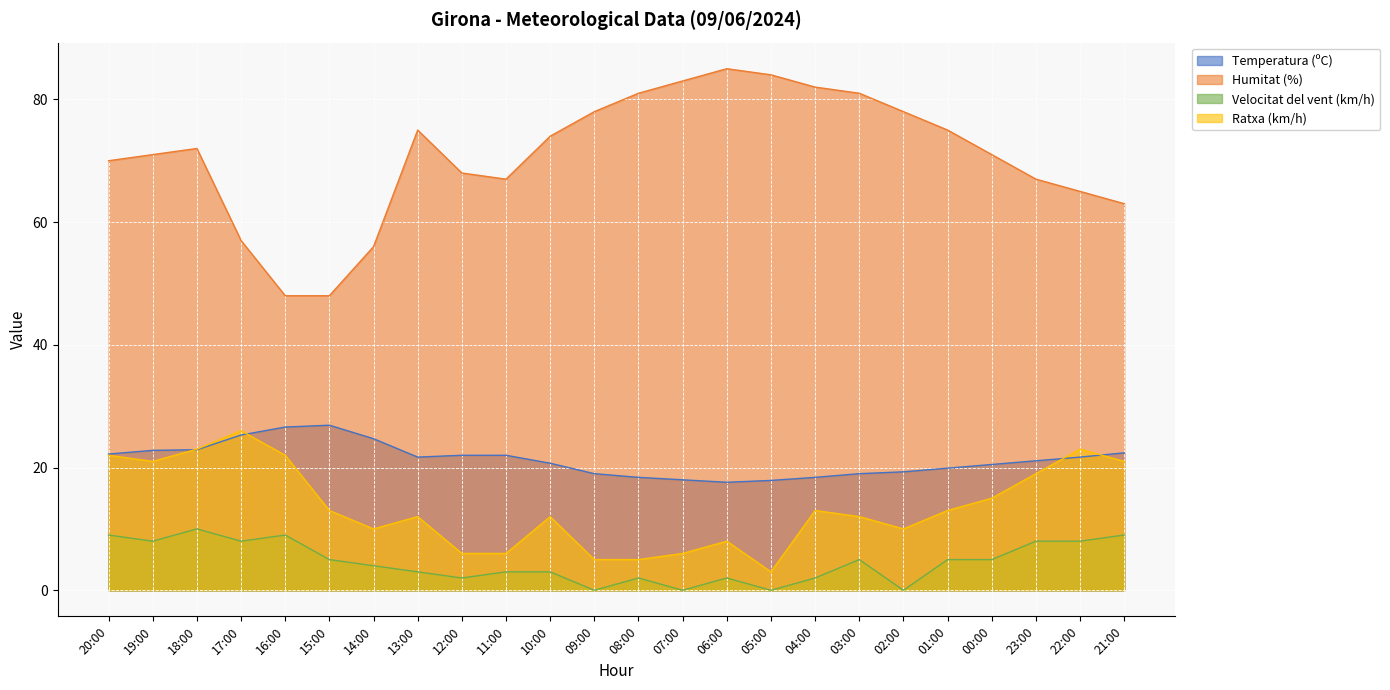

True or false: Ratxa (km/h) and Humitat (%) intersect in this chart.

False